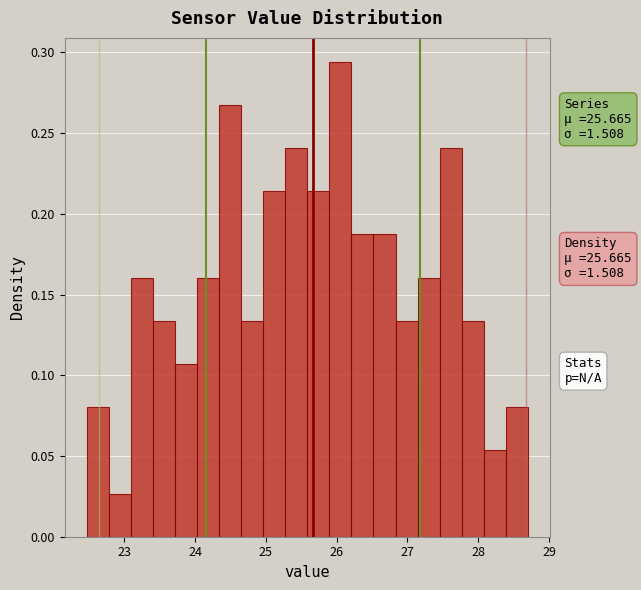

Read against the x-axis, roughly where is the centre of the tallest bar?

26.1